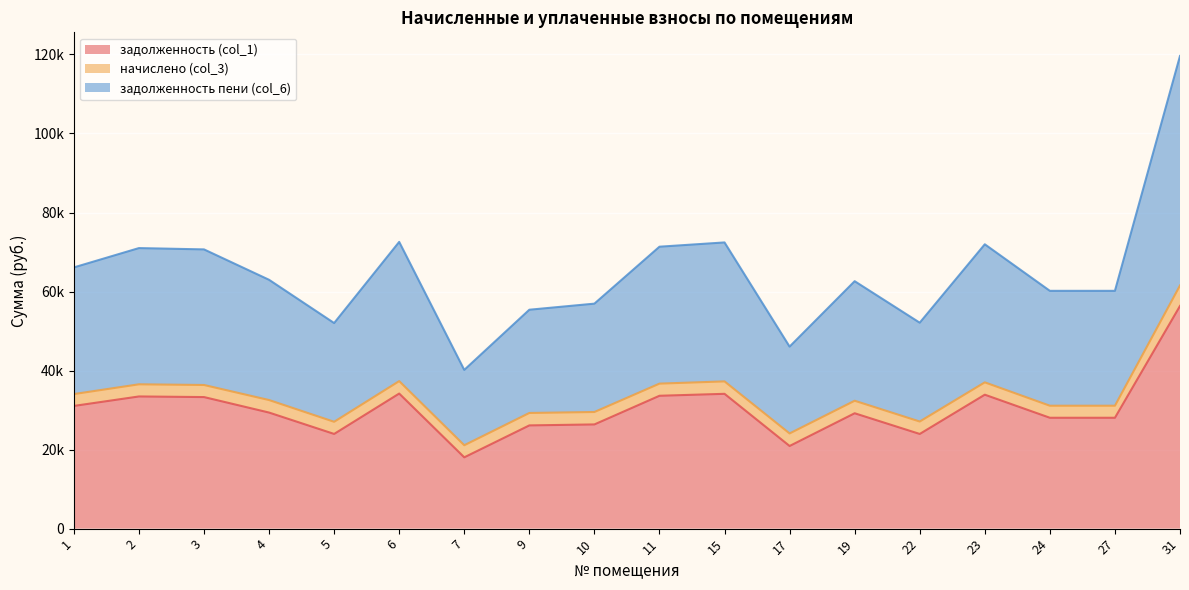

List the labels in order of задолженность (col_1) value, smallest first.

7, 17, 22, 5, 9, 10, 24, 27, 19, 4, 1, 3, 2, 11, 23, 15, 6, 31